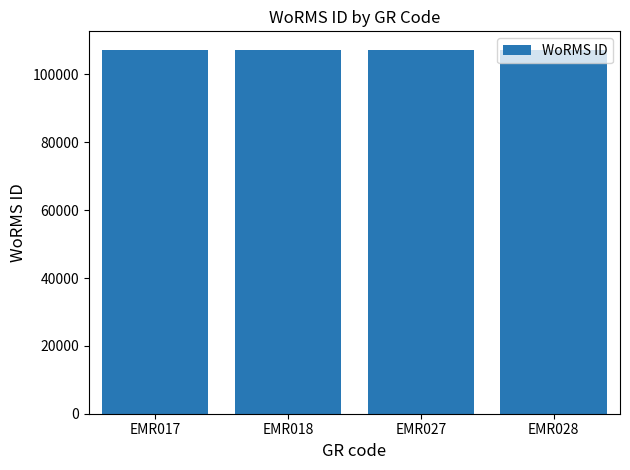

What is the average value?

107334